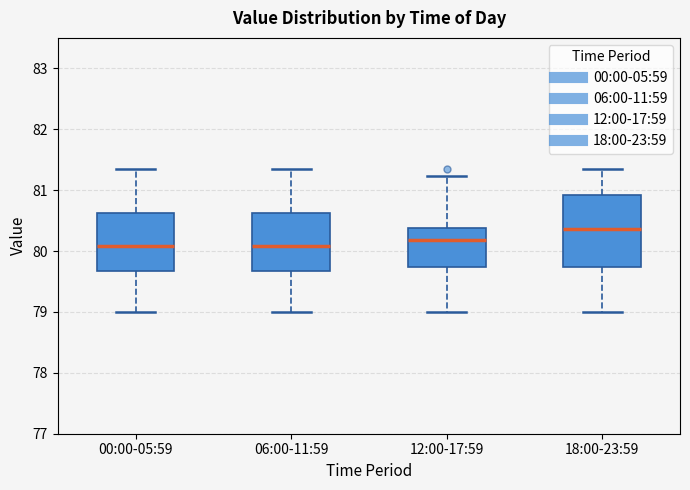

Reading left to right, read every box against the y-axis: the position of its median line, the range the box covers, and the ends of its whiskers. The values are not printed on the chart, so give them approximately, as read against the axis.

00:00-05:59: median 80.1, box 79.7 to 80.6, whiskers 79.0 to 81.4
06:00-11:59: median 80.1, box 79.7 to 80.6, whiskers 79.0 to 81.4
12:00-17:59: median 80.2, box 79.7 to 80.4, whiskers 79.0 to 81.2
18:00-23:59: median 80.4, box 79.7 to 80.9, whiskers 79.0 to 81.4